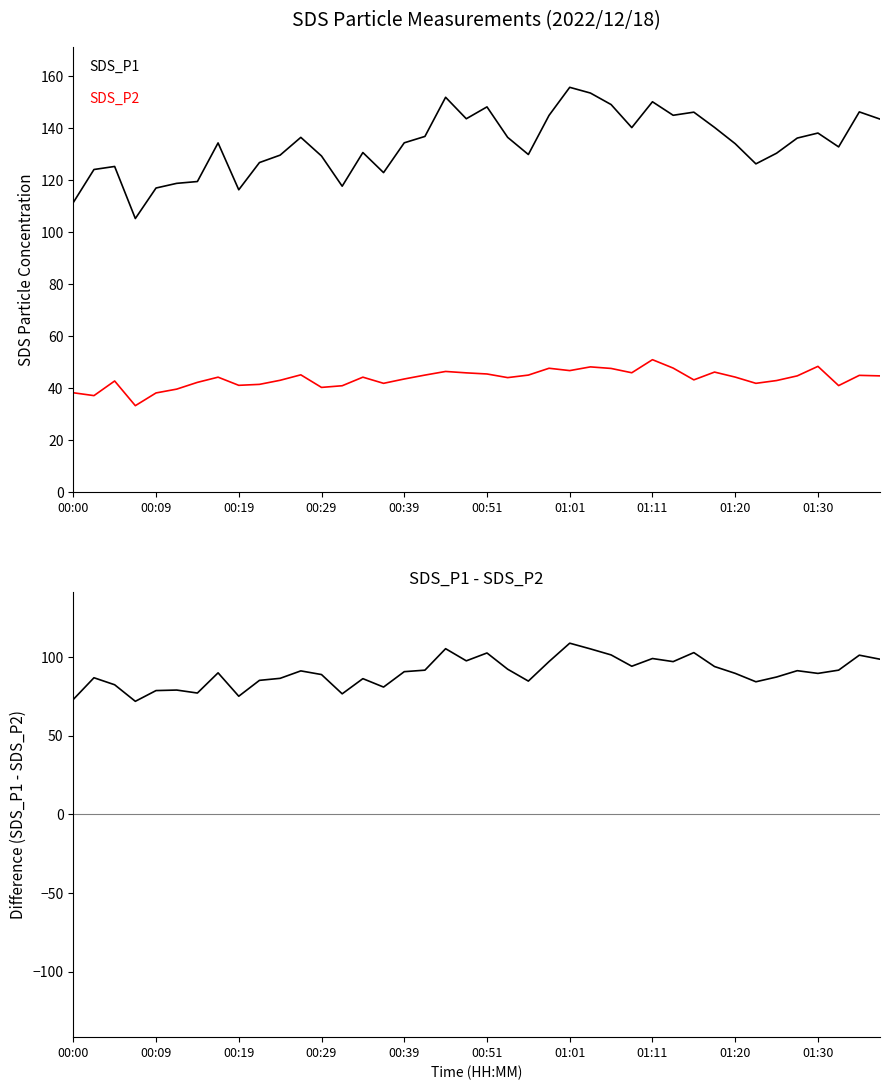

What are all the series names shown in the legend?

SDS_P1, SDS_P2, SDS_P1 - SDS_P2